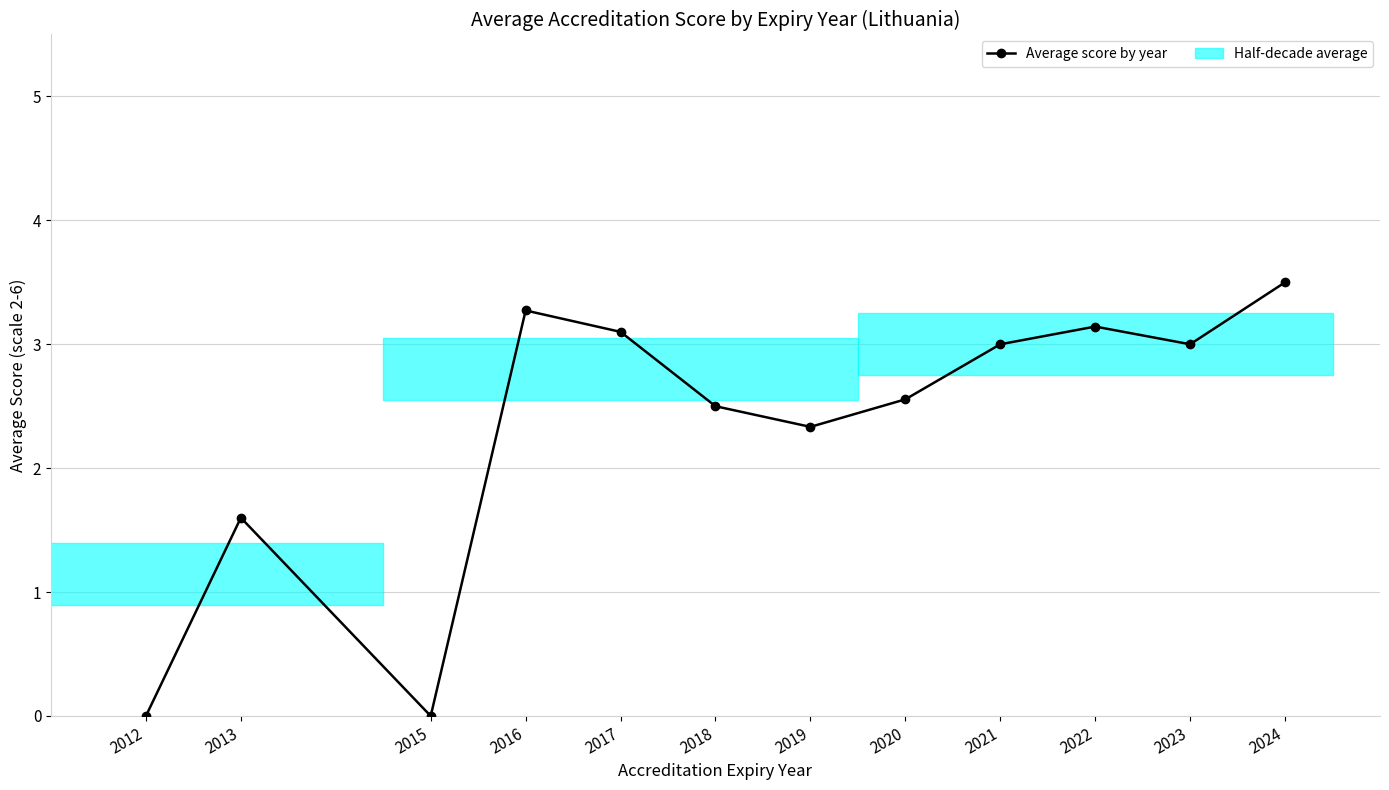

True or false: the data shows 0.8 at 2016.

False